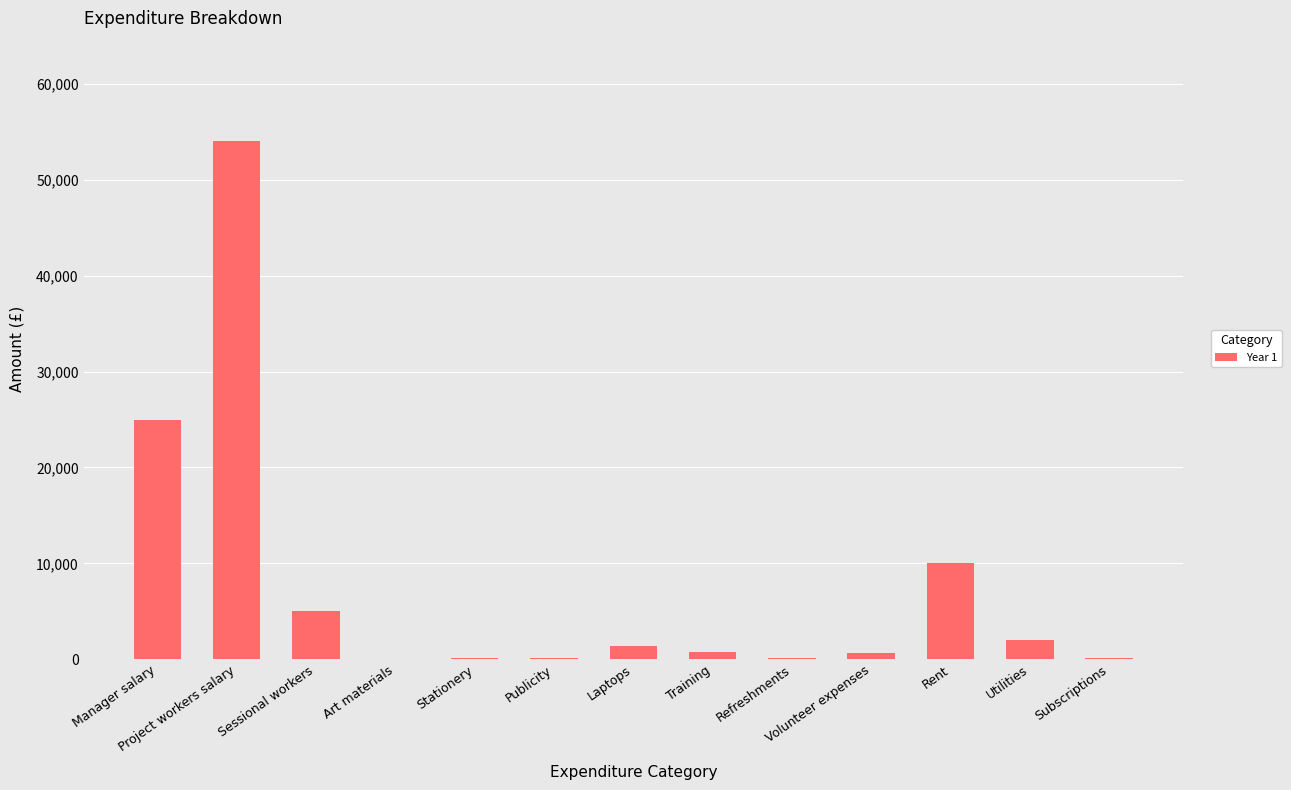

Where does the data first go above 800?

Manager salary